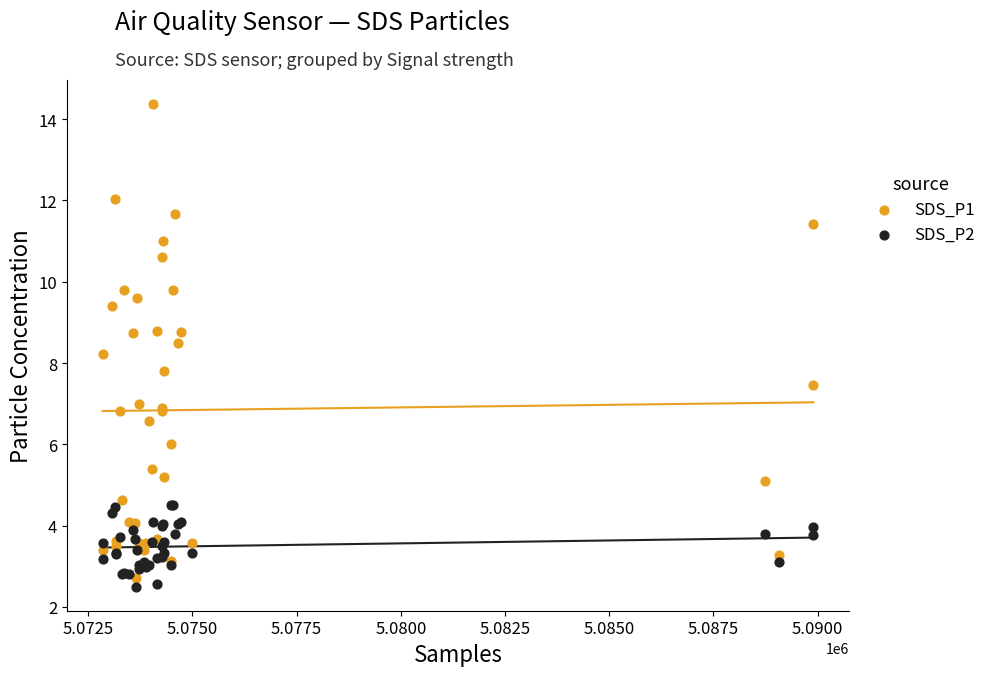

Which series contains the highest Y value?

SDS_P1